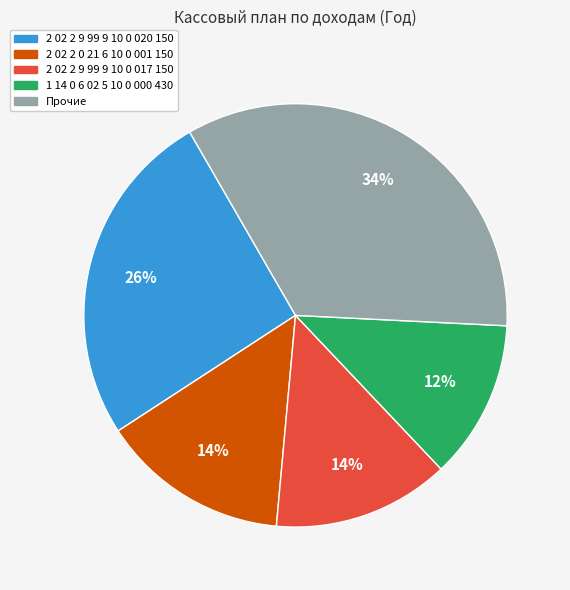

To the nearest percent, what is the difference between the largest and smallest slice percentages?

22%